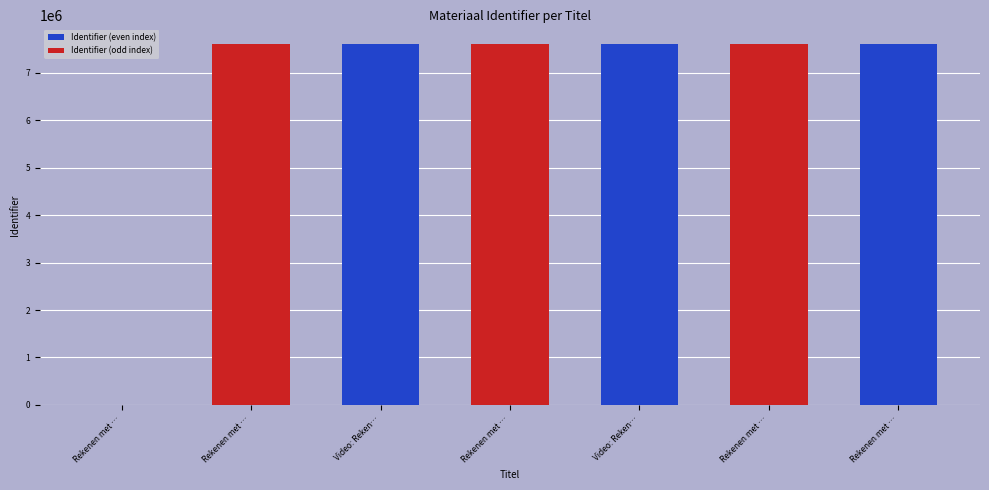

At which label does the data first exceed 7616877?

Video: Reken…